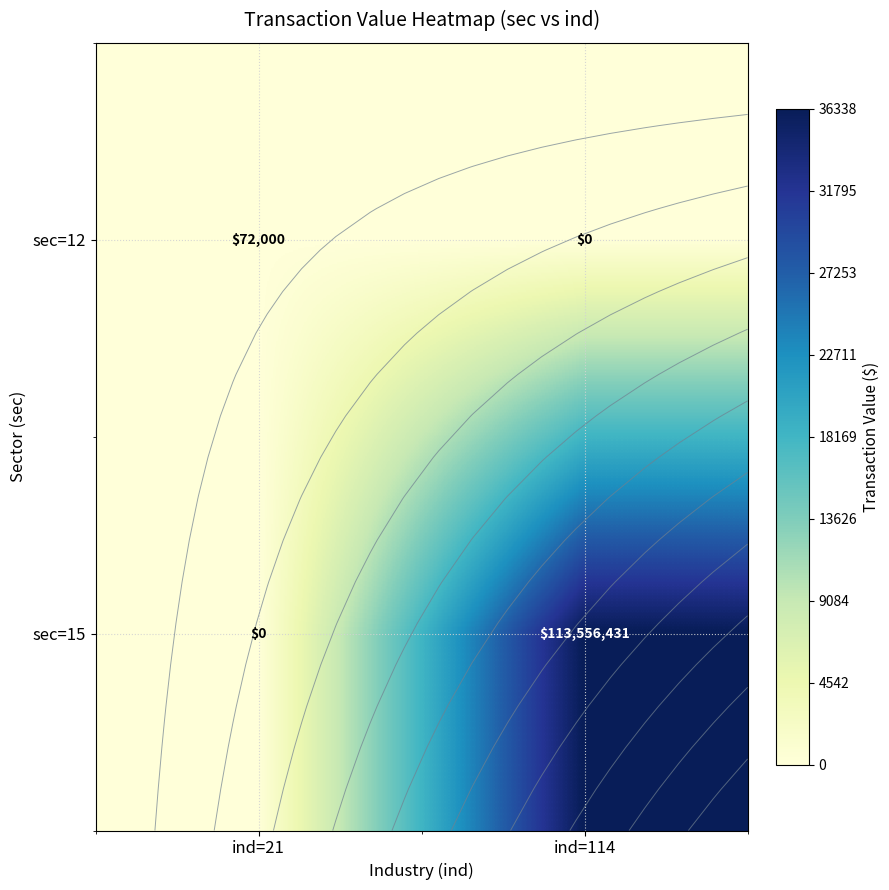

Rank the categories by sec=12 value from lowest to highest.

ind=114, ind=21